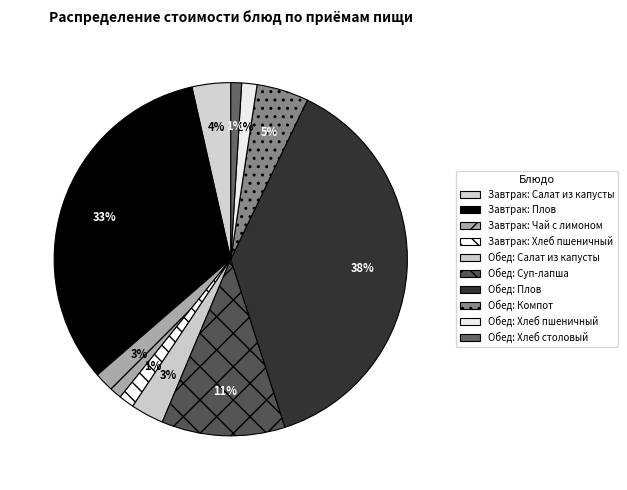

To the nearest percent, what is the difference between the Завтрак: Салат из капусты and Завтрак: Хлеб пшеничный slice percentages?

2%